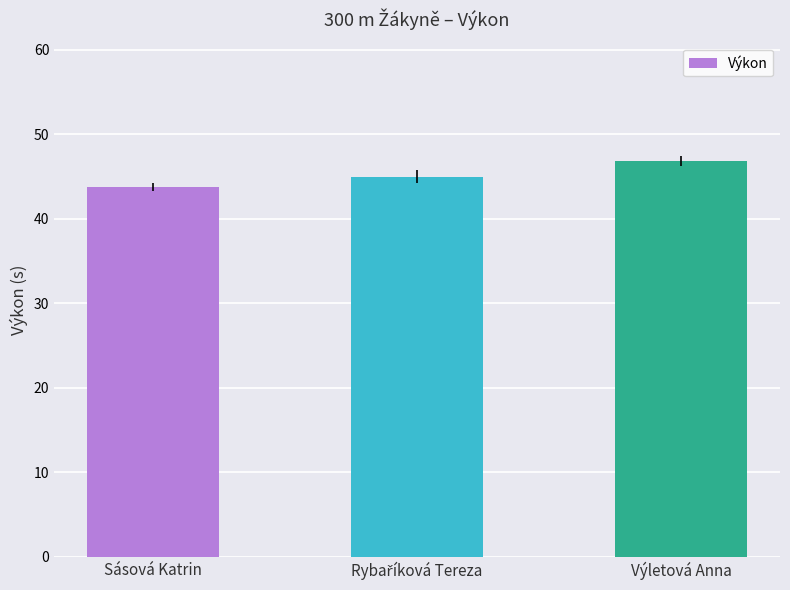

What value does the data have at Výletová Anna?

46.8